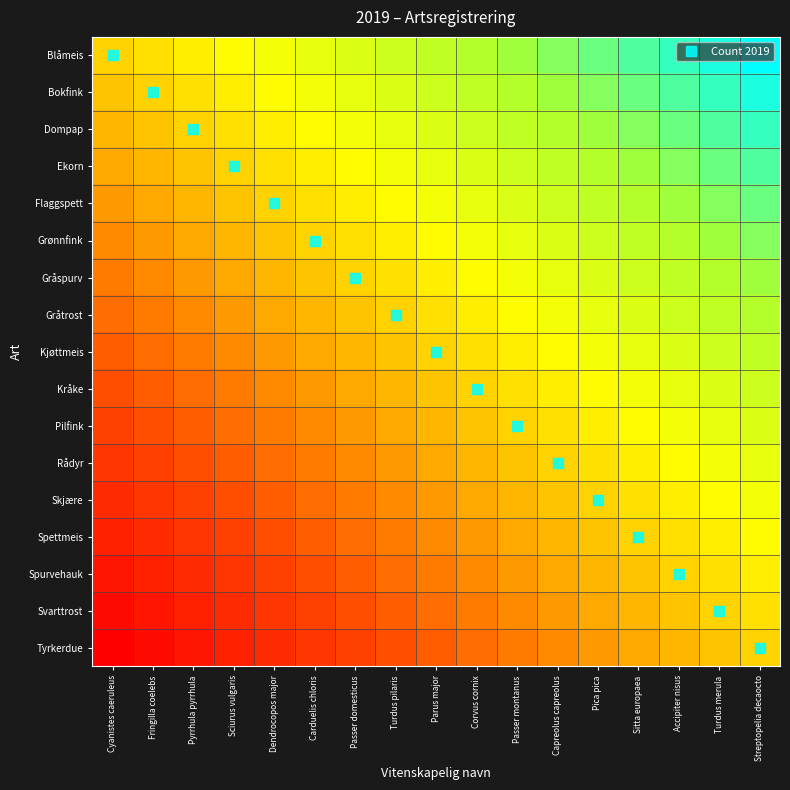

What is the total value across all series at Streptopelia decaocto?

8.5